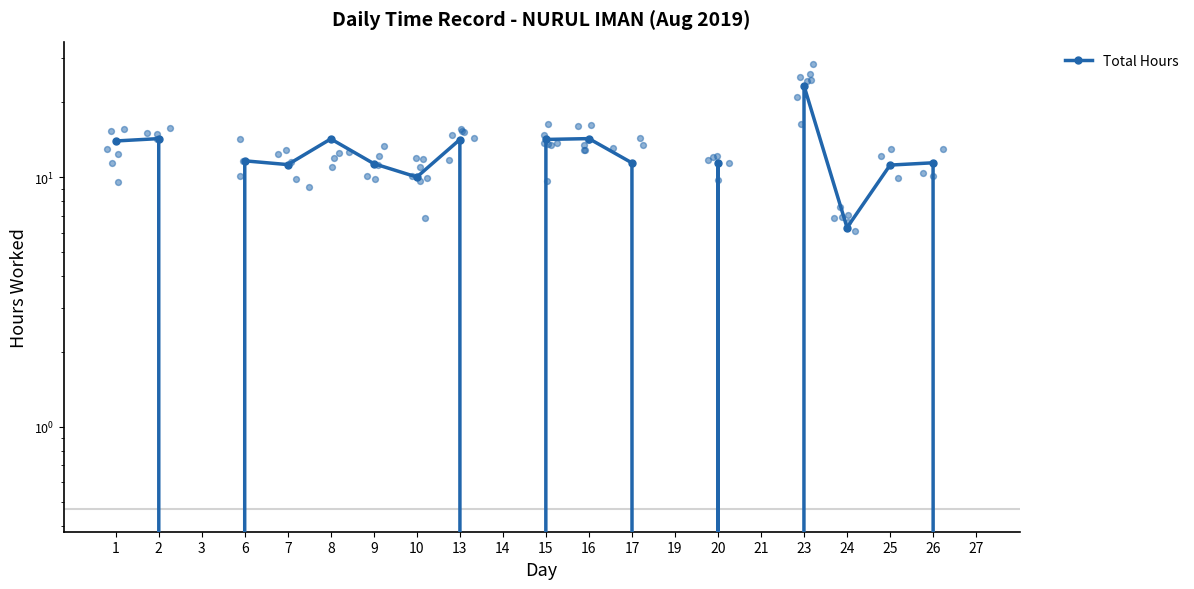

Which has a higher value, 24 or 16?

16